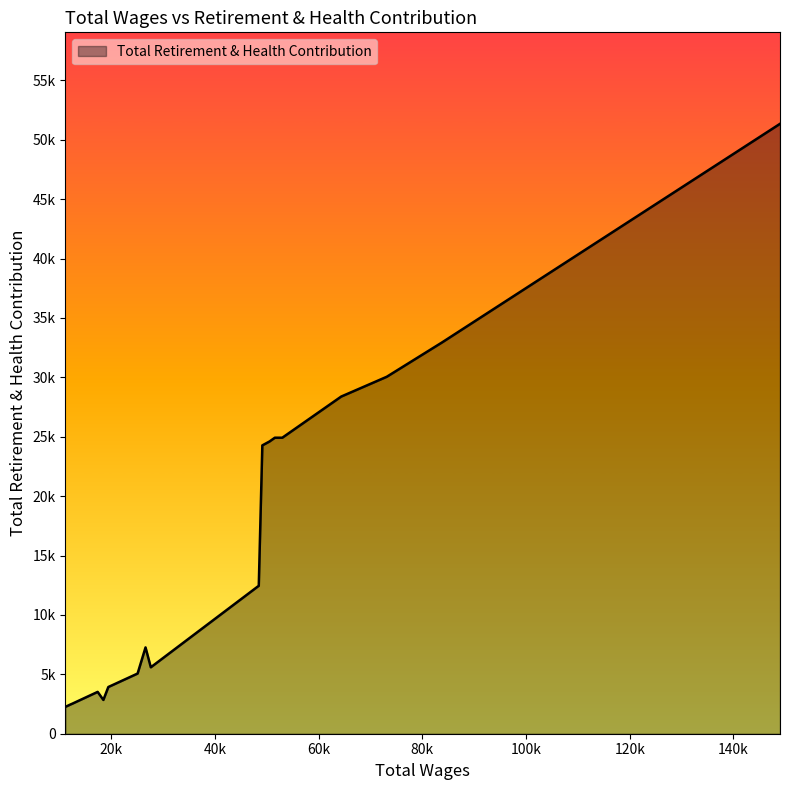

Where is the data nearest to the value 26804?

64363.0